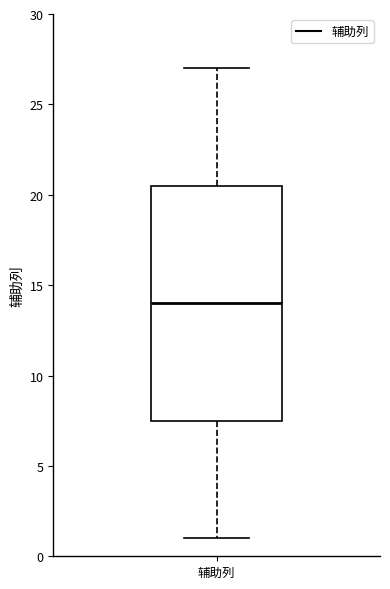

Read this box plot against the y-axis: the position of the median line, the range covered by the box, and the ends of both whiskers. The values are not printed on the chart, so give them approximately, as read against the axis.

median 14.0, box 7.5 to 20.5, whiskers 1.0 to 27.0